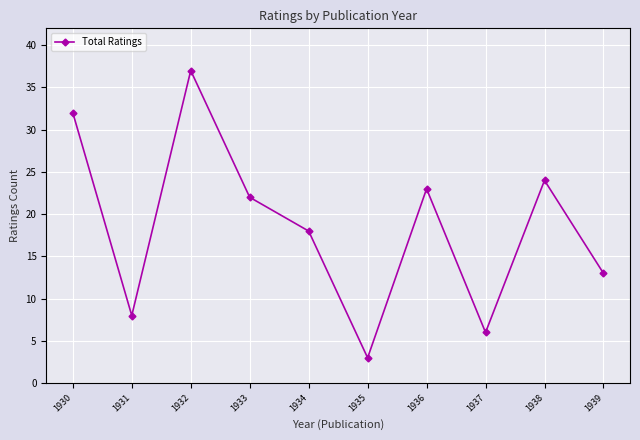

True or false: the data shows 22 at 1933.

True